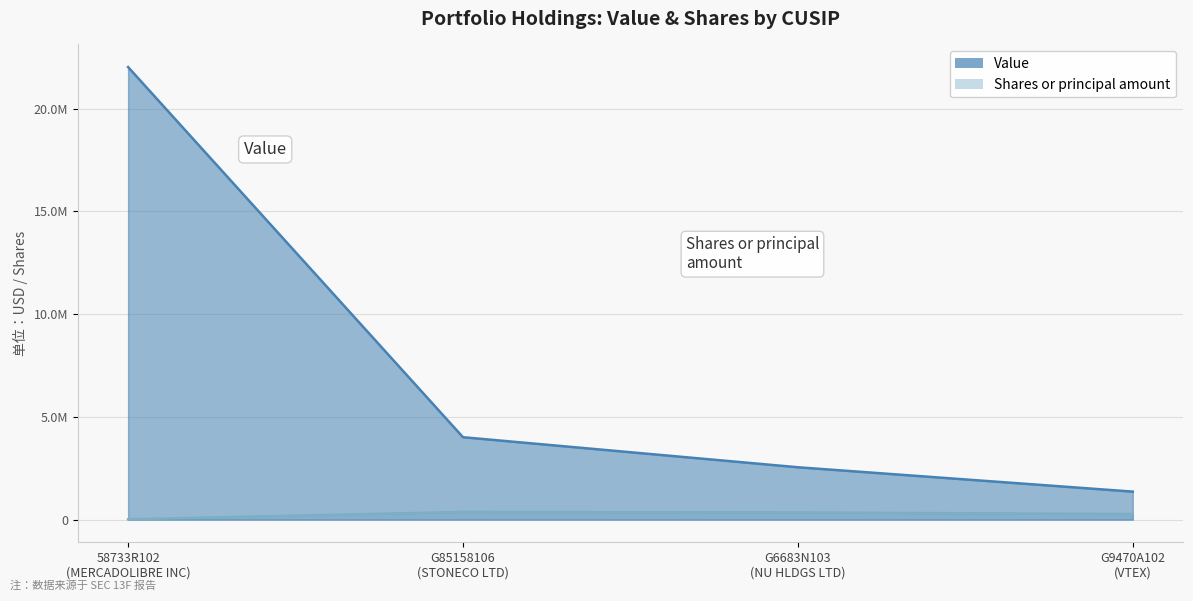

At how many categories does at least one series exceed 1452159?

3